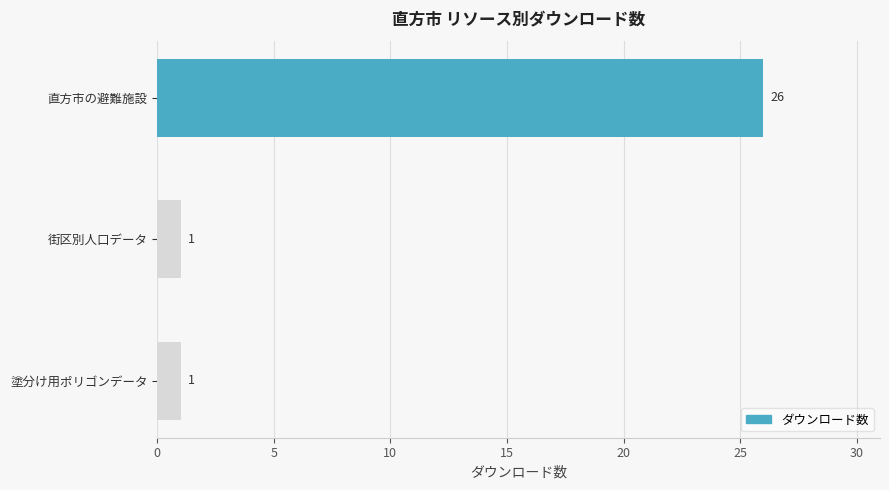

The chart shows a value of 2 at 塗分け用ポリゴンデータ. True or false?

False